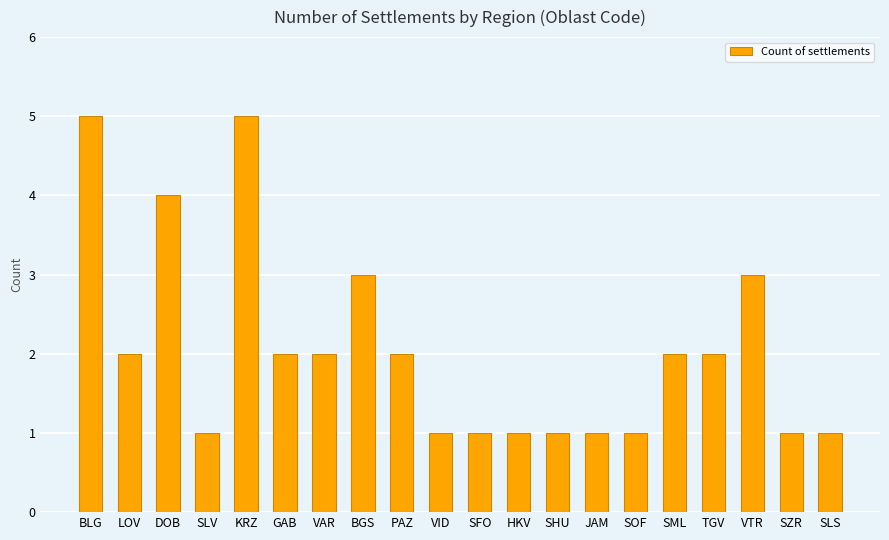

What is the sum of the values at JAM and SFO?

2